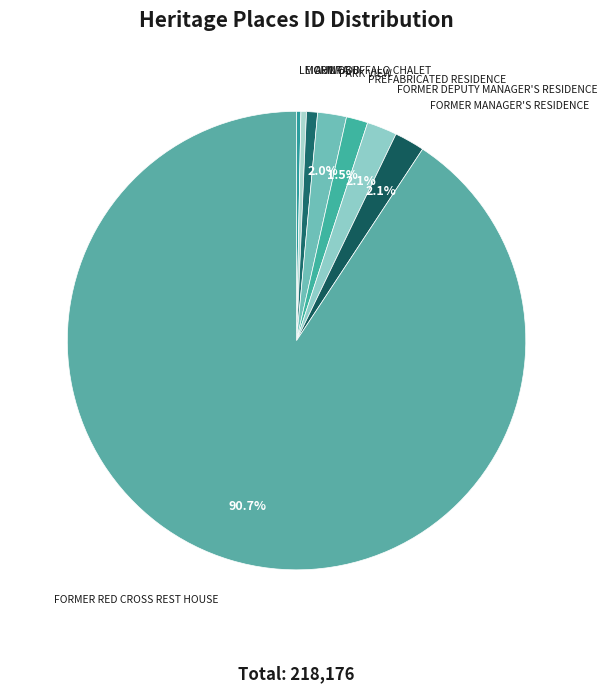

Which slice is the smallest?

LEIGHWOOD